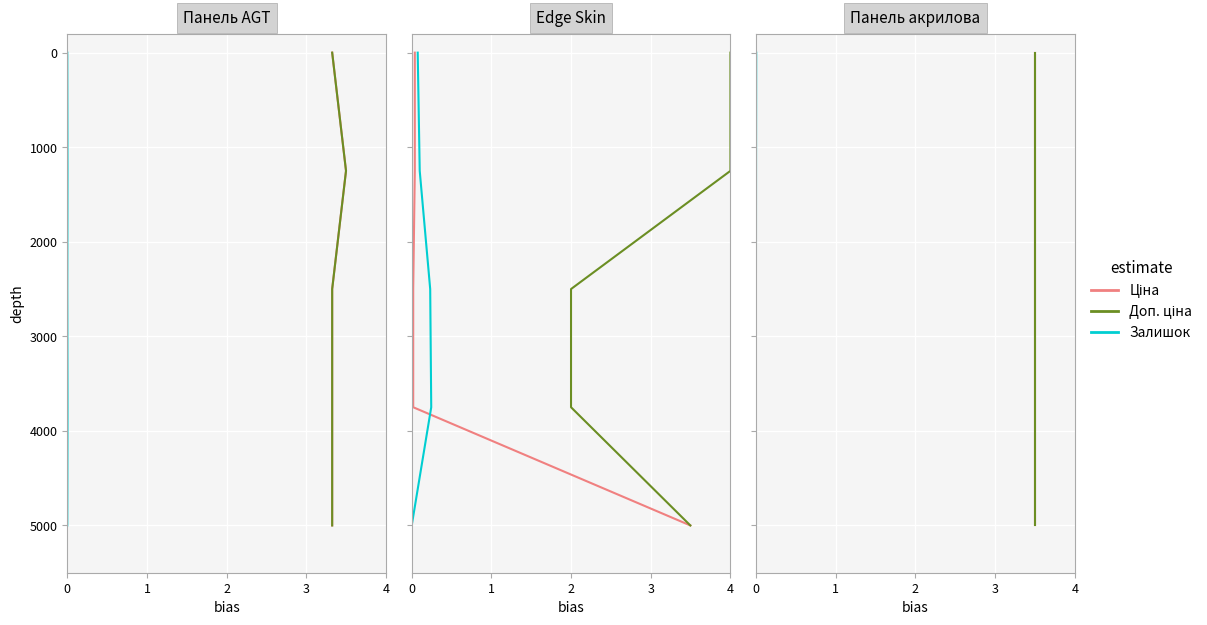

True or false: Залишок has a value of 0 at 0.

True